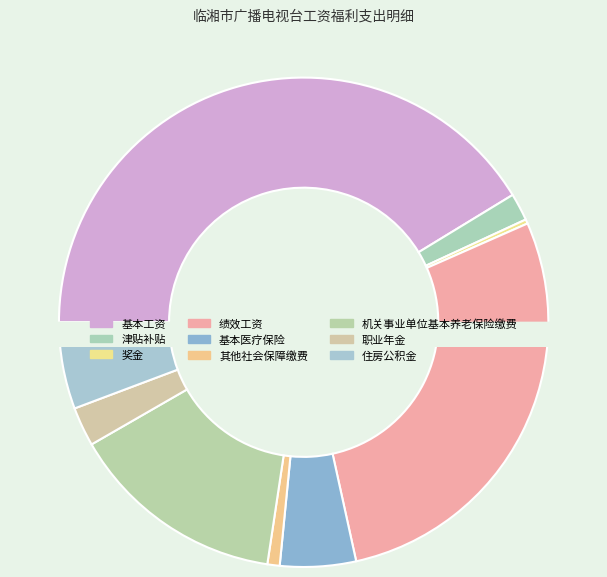

Which slice is the largest?

基本工资